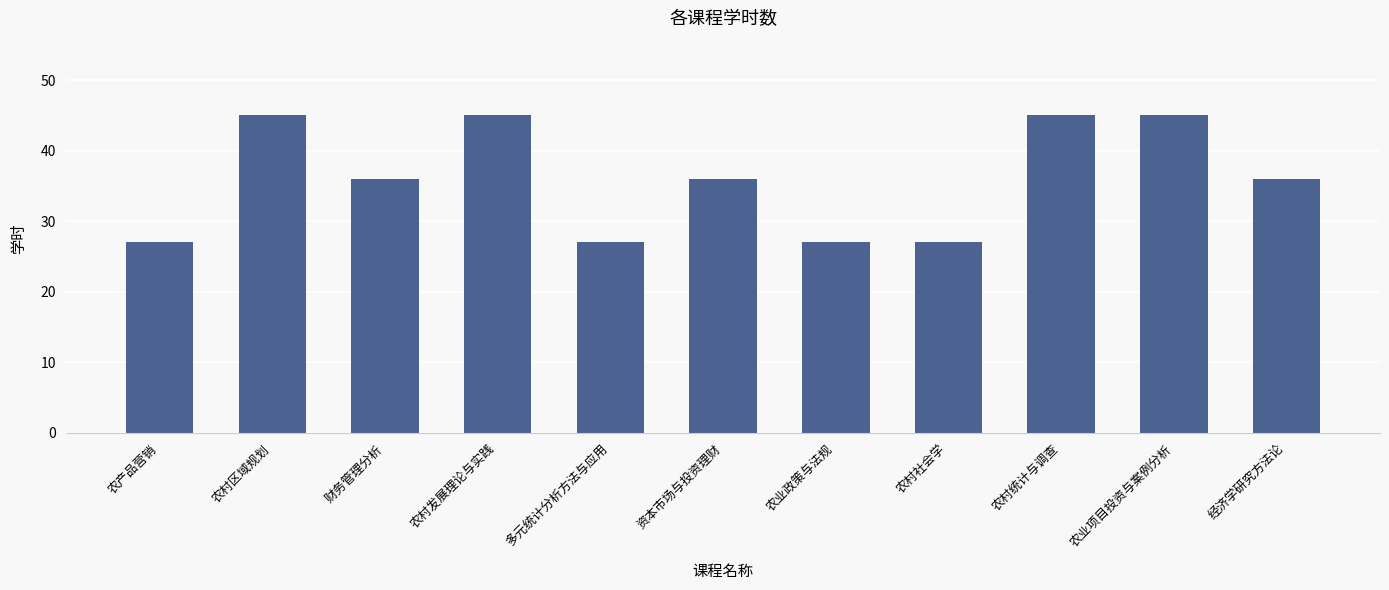

What is the minimum value shown in the chart?

27